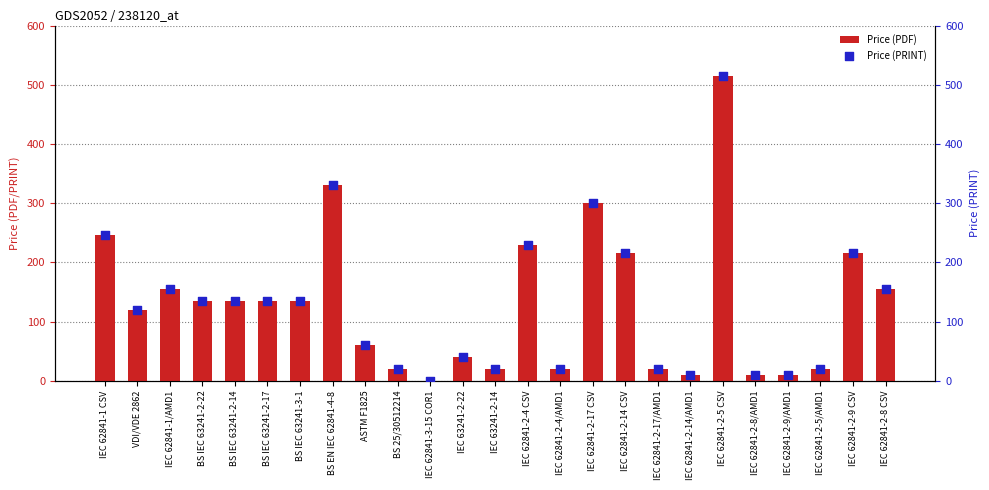

Which series contains the lowest Y value?

Price (PDF)